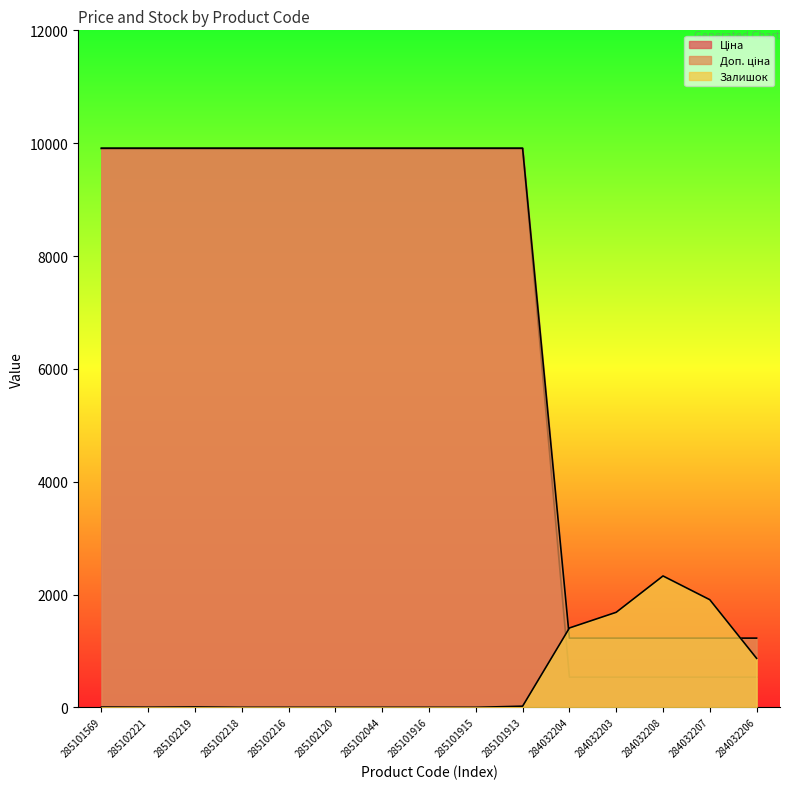

How many positive values does the Залишок series have?

9